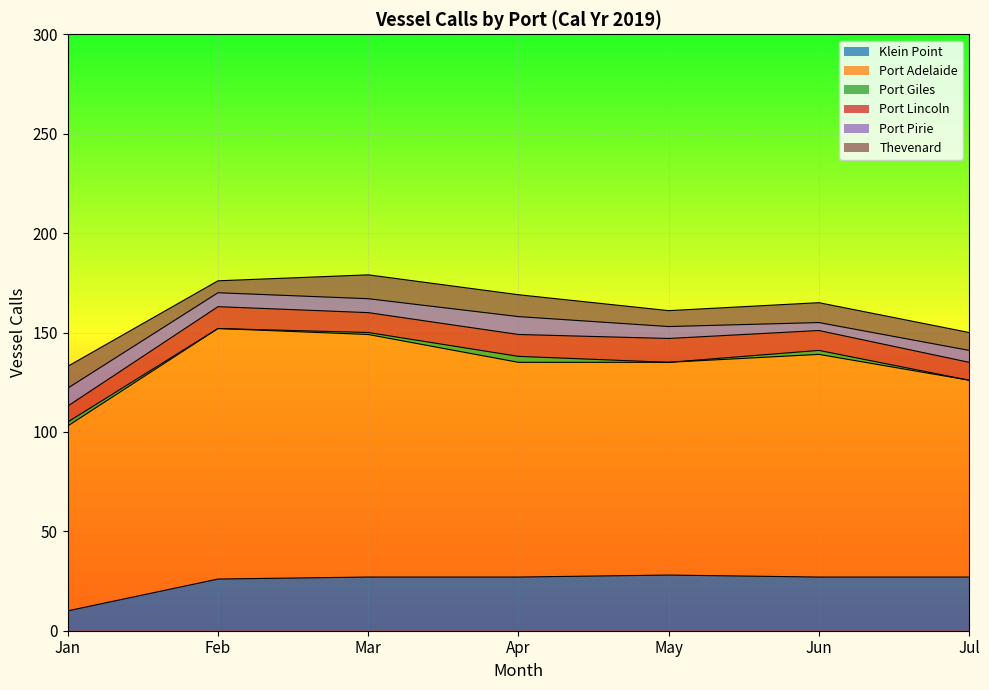

The Thevenard series shows 5 at Jun. True or false?

False